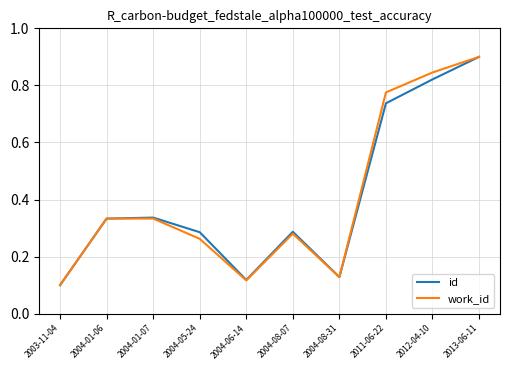

What position from the right is 2004-05-24?

7